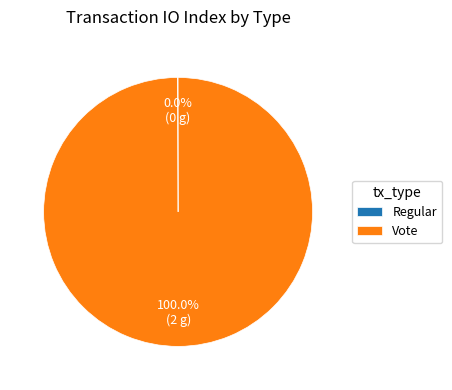

Is there any slice that represents more than half of the pie?

Yes